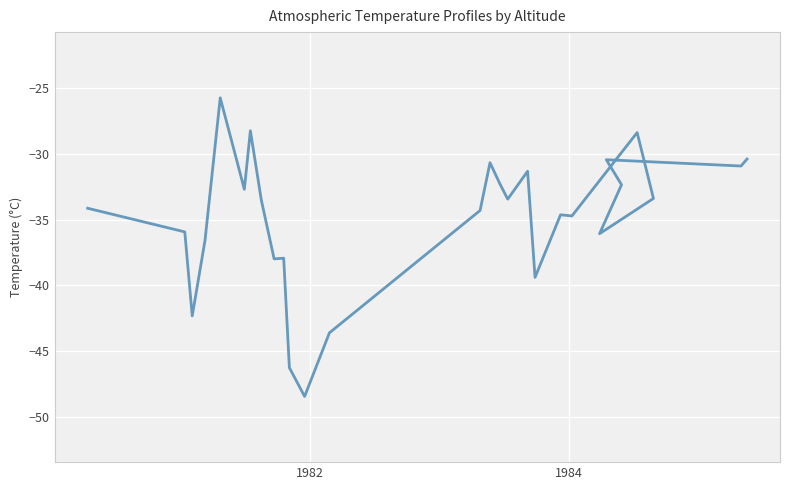

What is the greatest value displayed?

-25.7